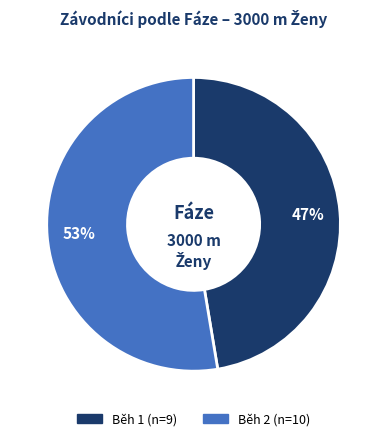

To the nearest percent, what percentage of the pie is Běh 1?

47%